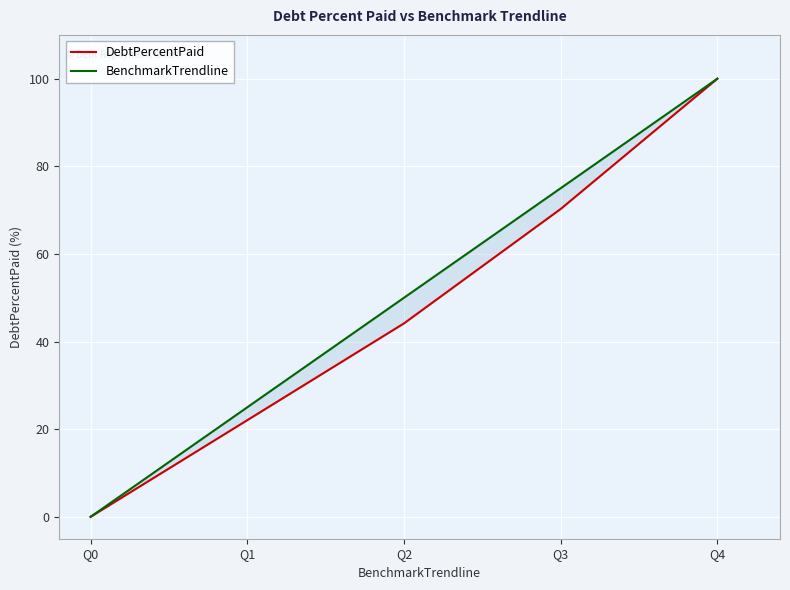

How many values in the DebtPercentPaid series exceed 44?

3